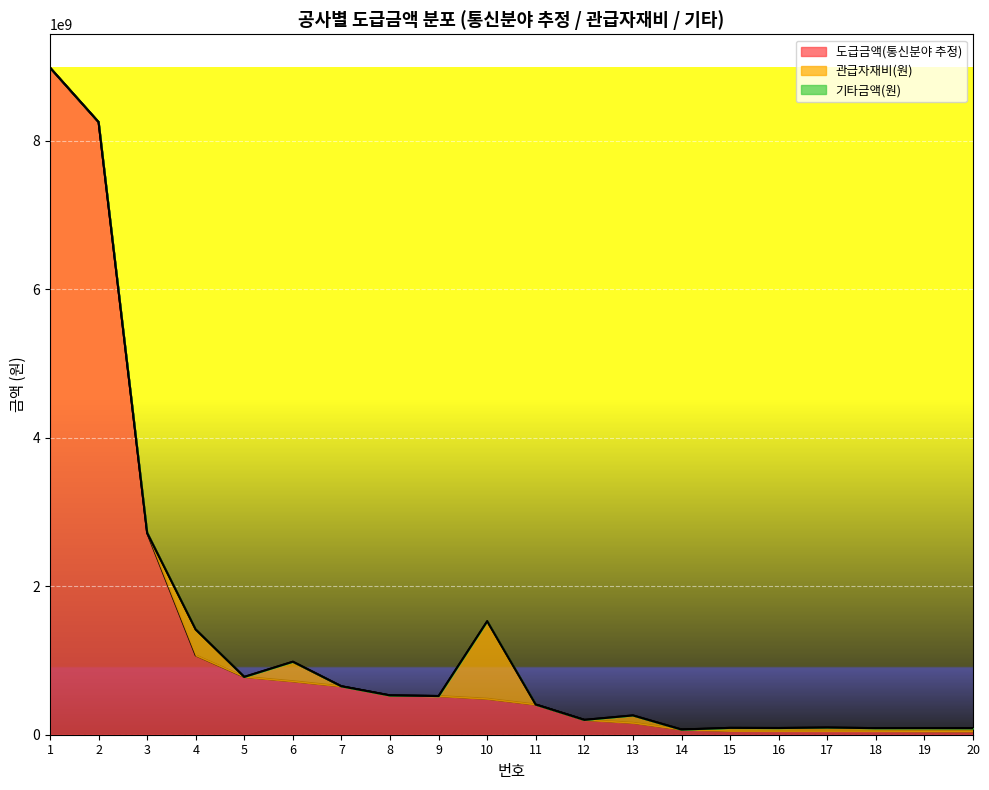

Which category has the highest value in the 관급자재비(원) series?

10